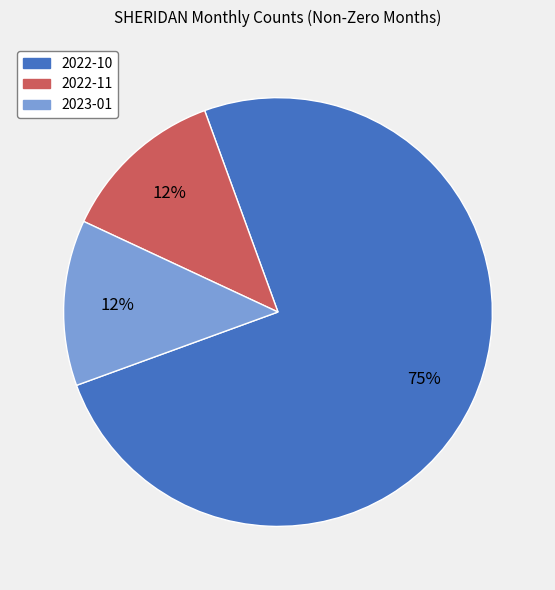

The 2023-01 slice represents 1% of the pie. True or false?

False